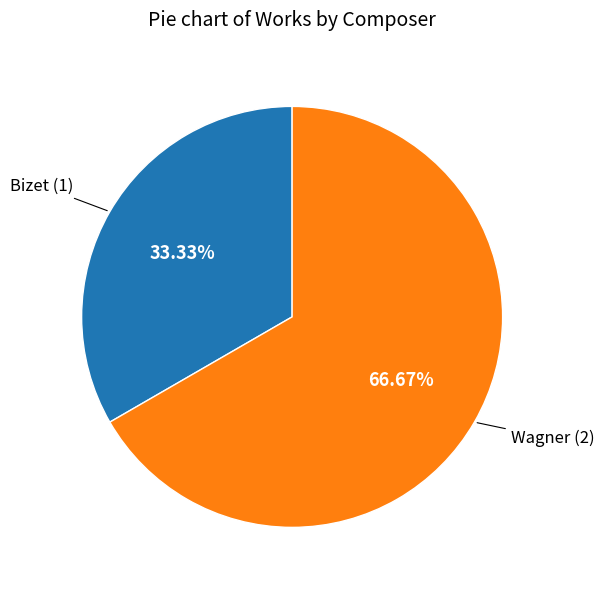

What is the largest slice in the pie chart?

Wagner